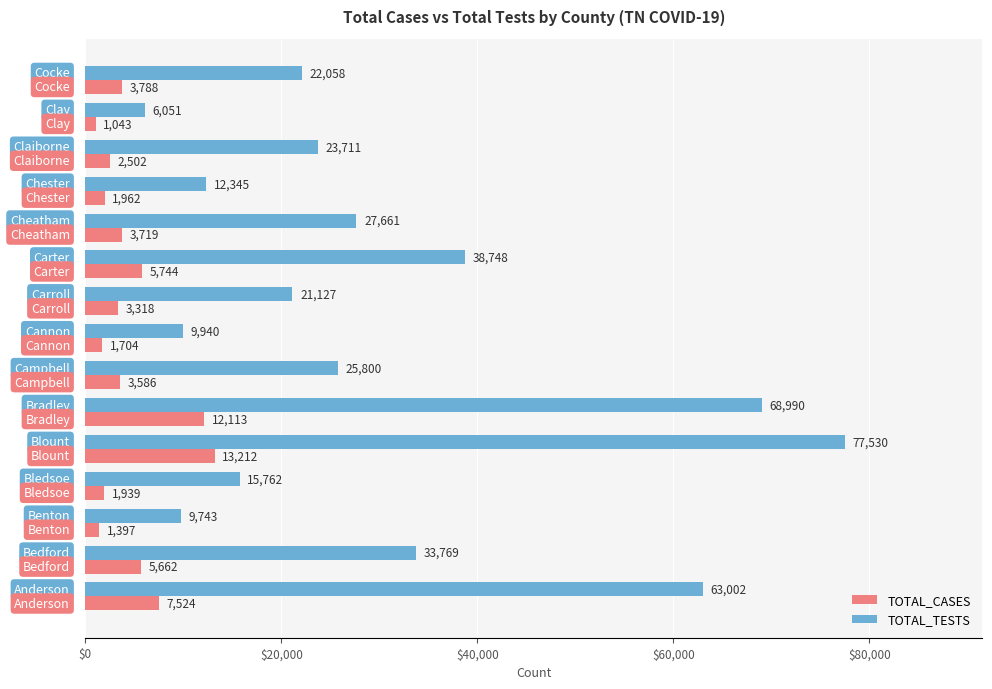

Which series has the widest spread of values?

TOTAL_TESTS